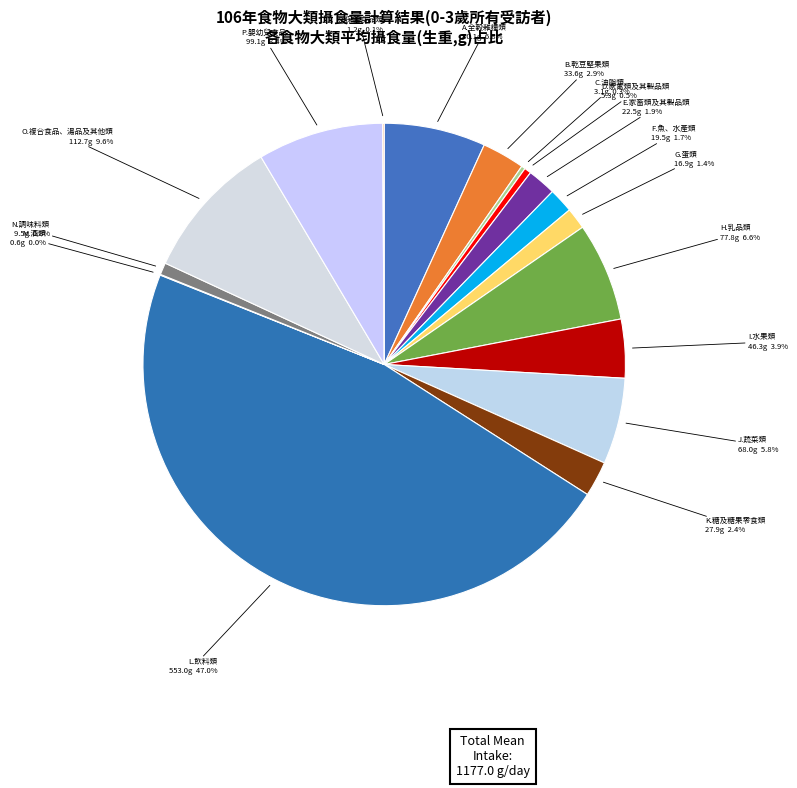

To the nearest percent, what portion does O.複合食品、湯品及其他類 represent?

10%